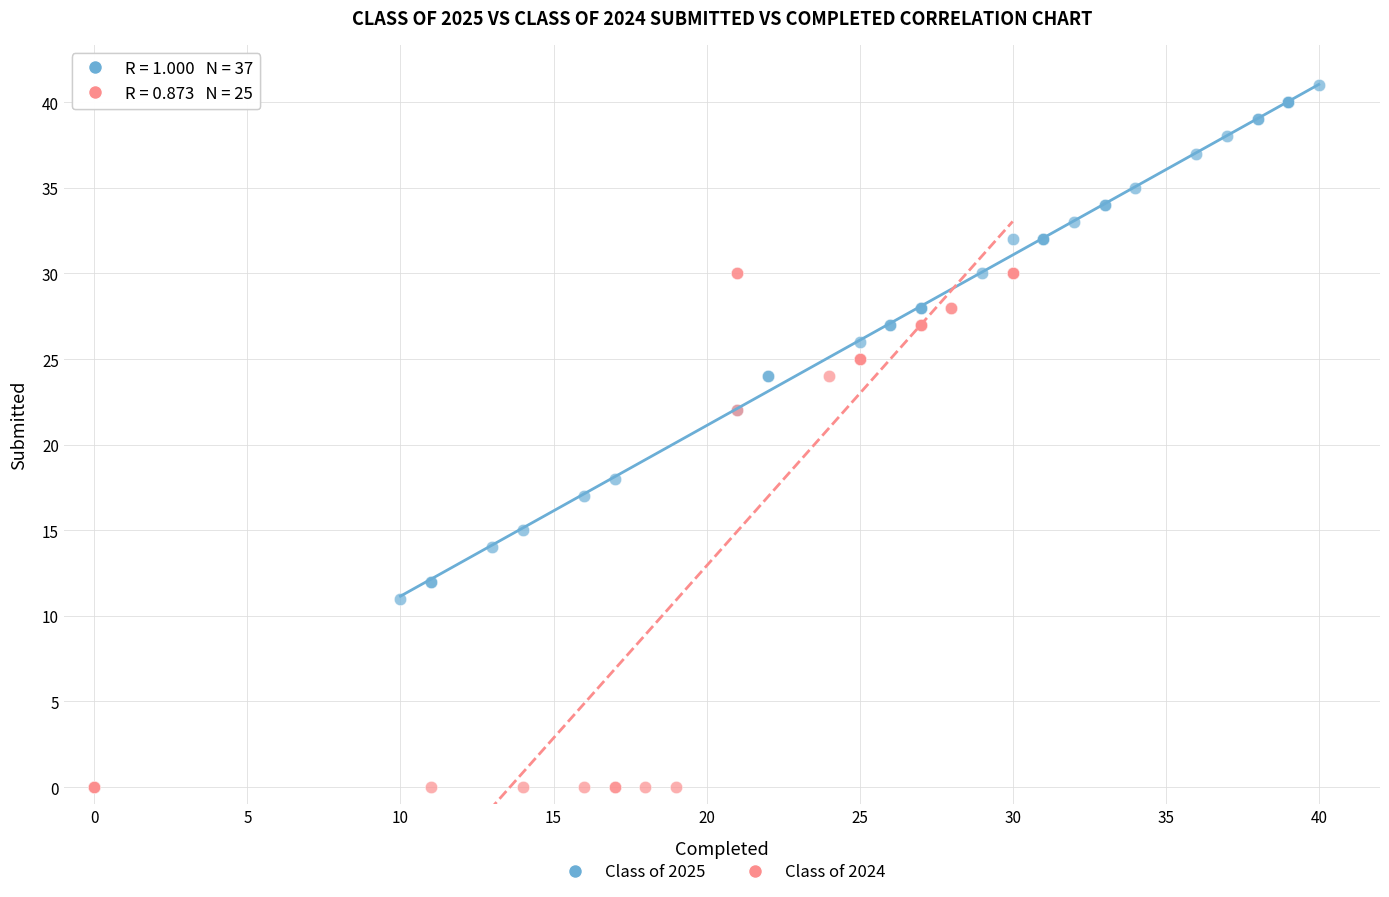

Which series has the widest spread of Y values?

Class of 2025